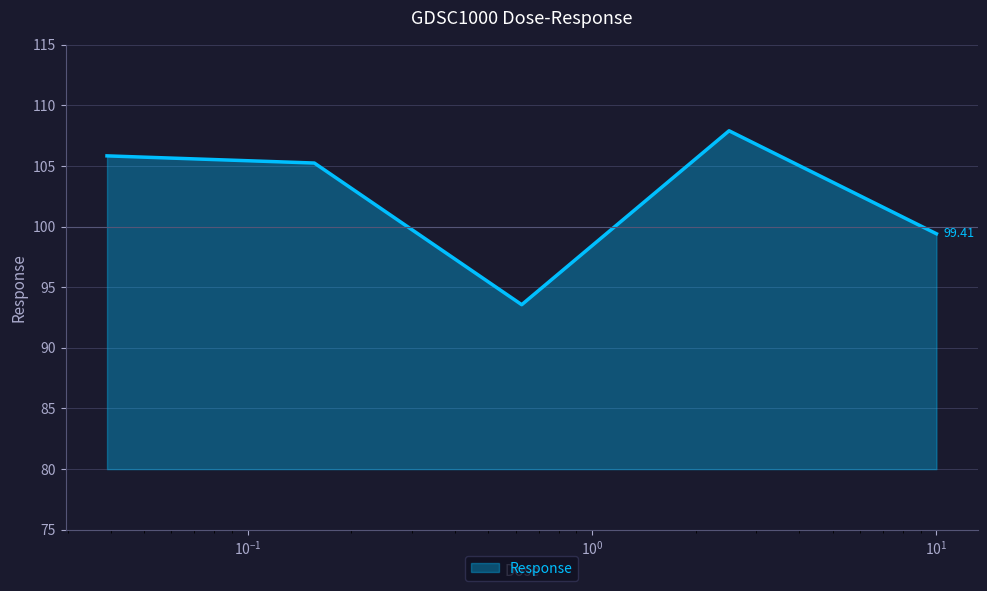

Reading left to right, what are all the values shown in this chart?

105.8	105.2	93.6	107.9	99.4